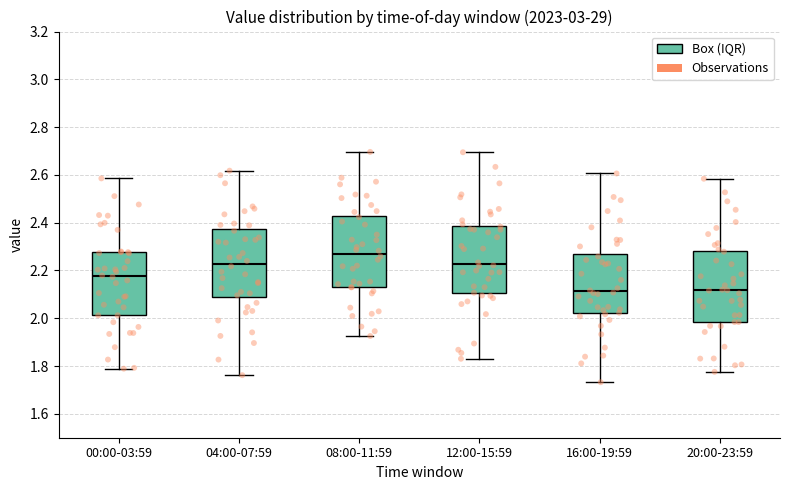

Reading left to right, read every box against the y-axis: the position of its median line, the range the box covers, and the ends of its whiskers. The values are not printed on the chart, so give them approximately, as read against the axis.

00:00-03:59: median 2.18, box 2.02 to 2.28, whiskers 1.78 to 2.58
04:00-07:59: median 2.22, box 2.08 to 2.38, whiskers 1.76 to 2.62
08:00-11:59: median 2.28, box 2.14 to 2.42, whiskers 1.92 to 2.70
12:00-15:59: median 2.22, box 2.10 to 2.38, whiskers 1.84 to 2.70
16:00-19:59: median 2.12, box 2.02 to 2.26, whiskers 1.74 to 2.60
20:00-23:59: median 2.12, box 1.98 to 2.28, whiskers 1.78 to 2.58